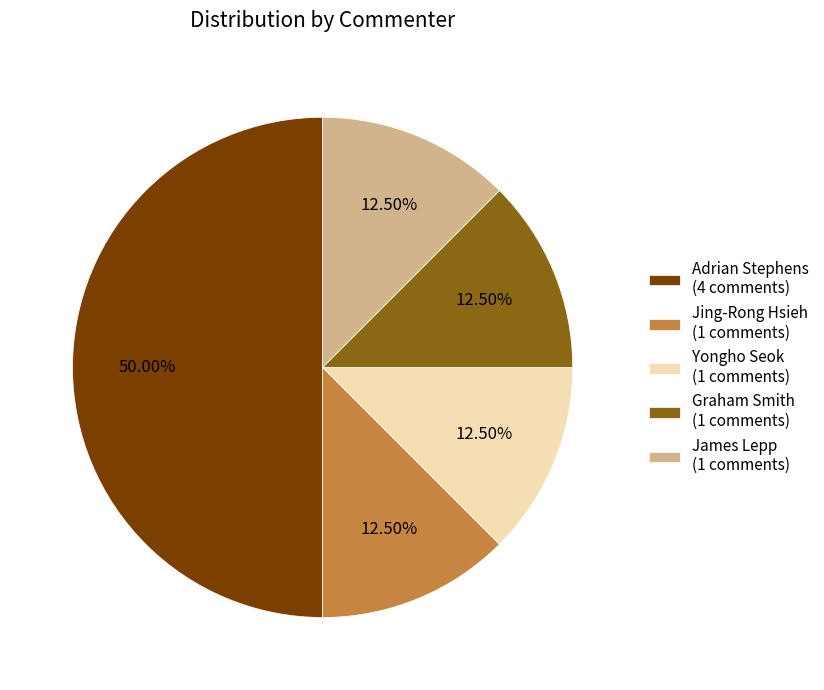

Do Adrian Stephens (4 comments) and Jing-Rong Hsieh (1 comments) together represent more than half of the pie?

Yes